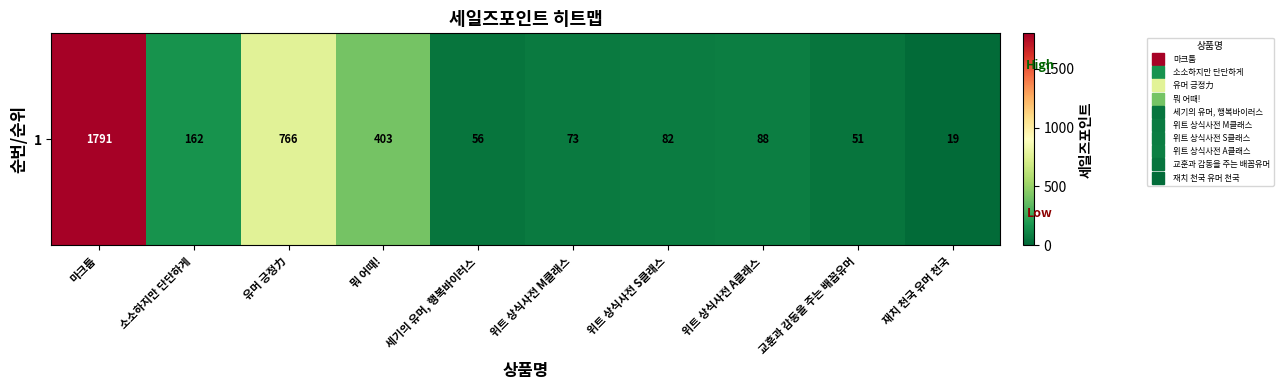

What is the smallest value displayed?

19